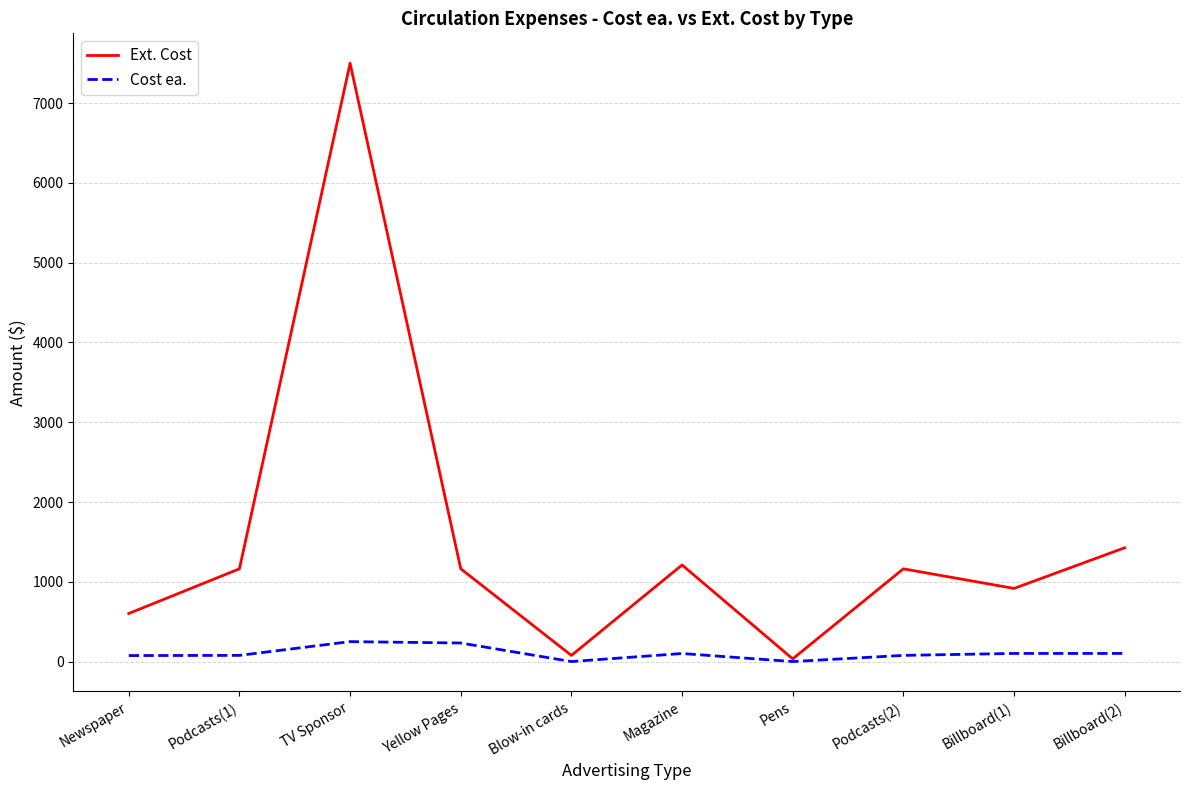

What are all the series names shown in the legend?

Ext. Cost, Cost ea.